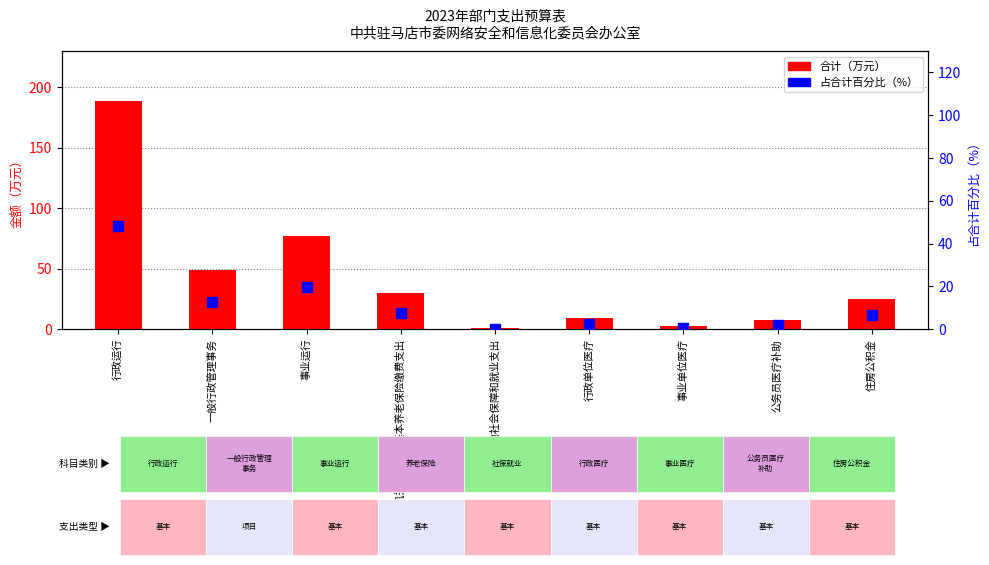

Between 机关事业单位基本养老保险缴费支出 and 其他社会保障和就业支出, which series saw the biggest shift?

合计